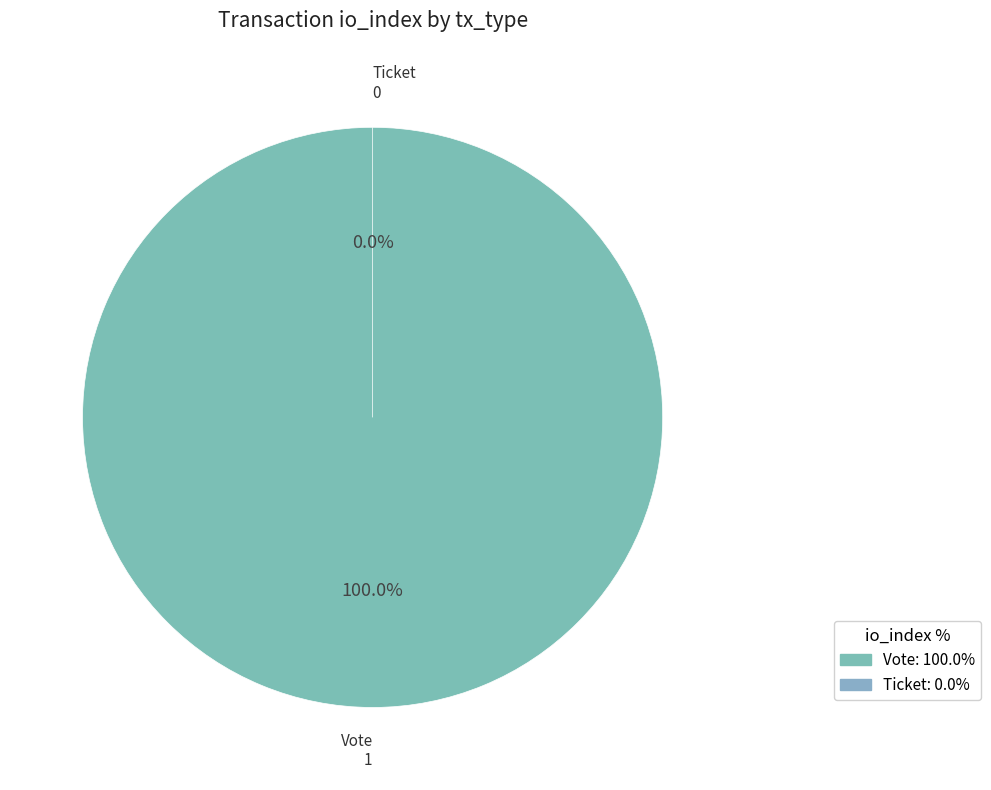

Which category accounts for the majority?

Vote